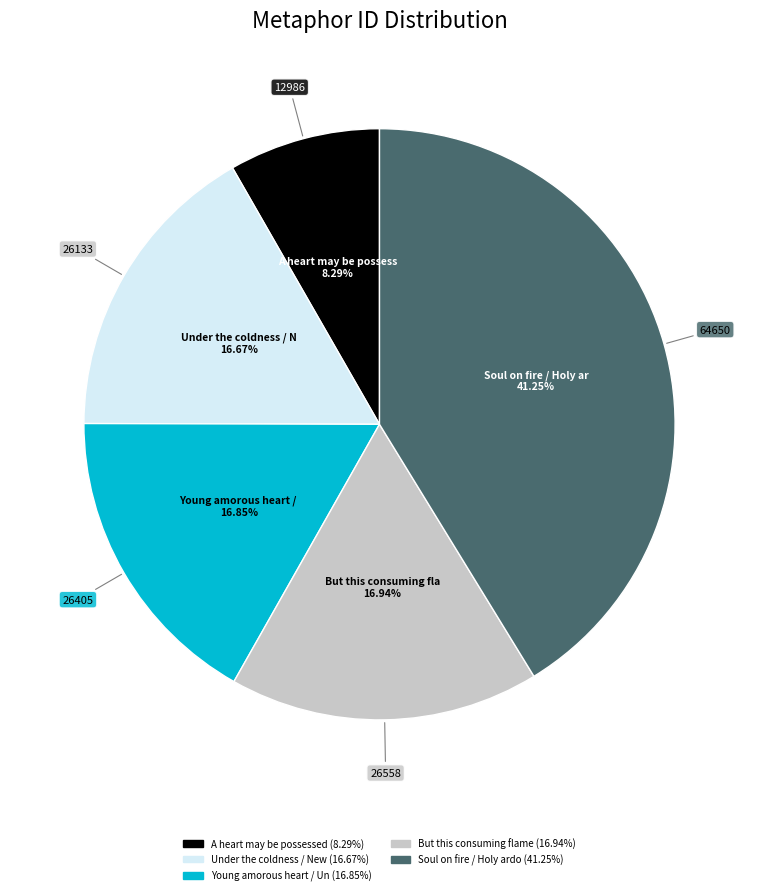

Does any single category account for the majority?

No